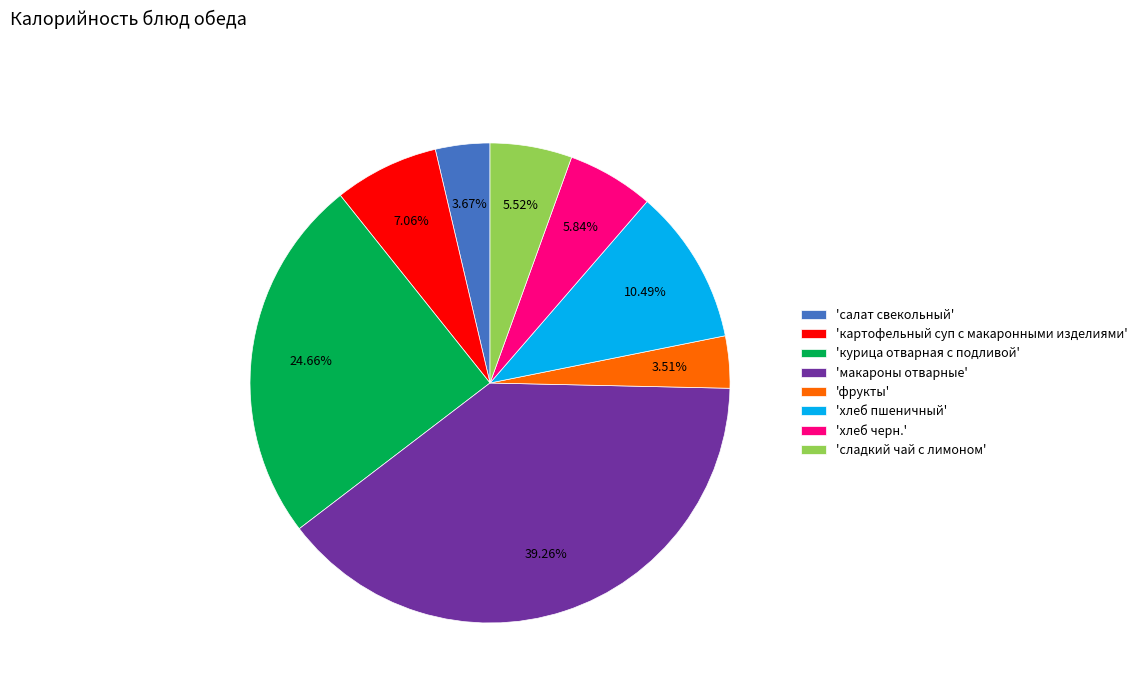

Which category has the biggest portion of the pie?

'макароны отварные'